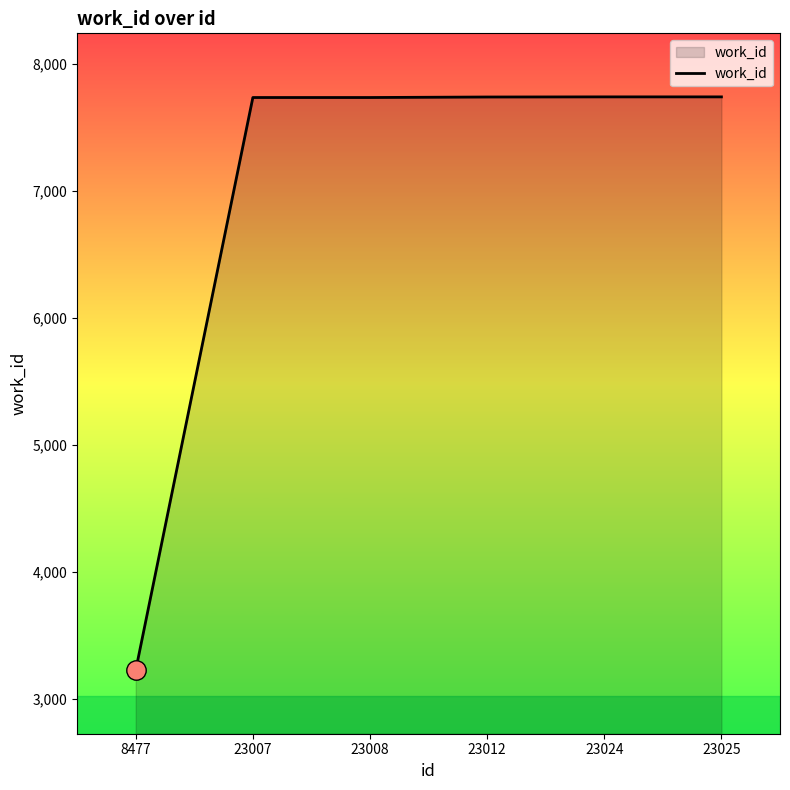

Is it true that the value at 8477 is 3228?

True